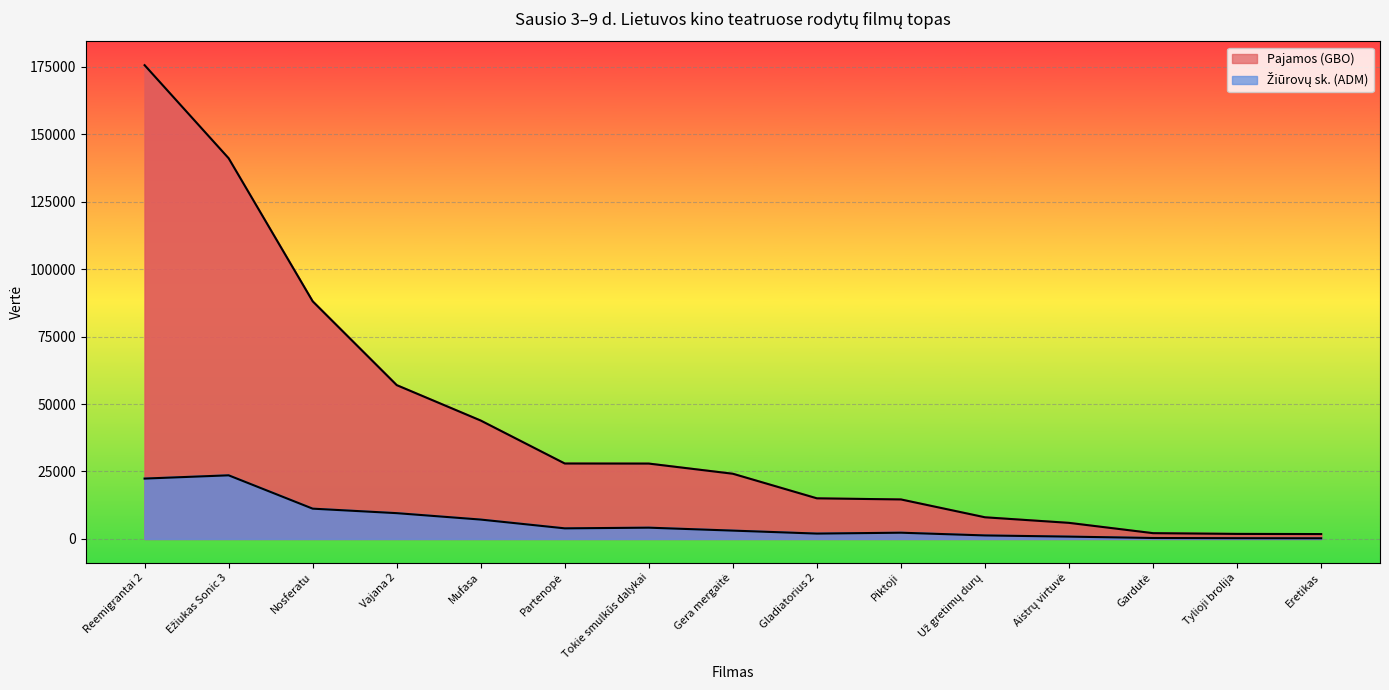

True or false: Pajamos (GBO) and Žiūrovų sk. (ADM) intersect in this chart.

False